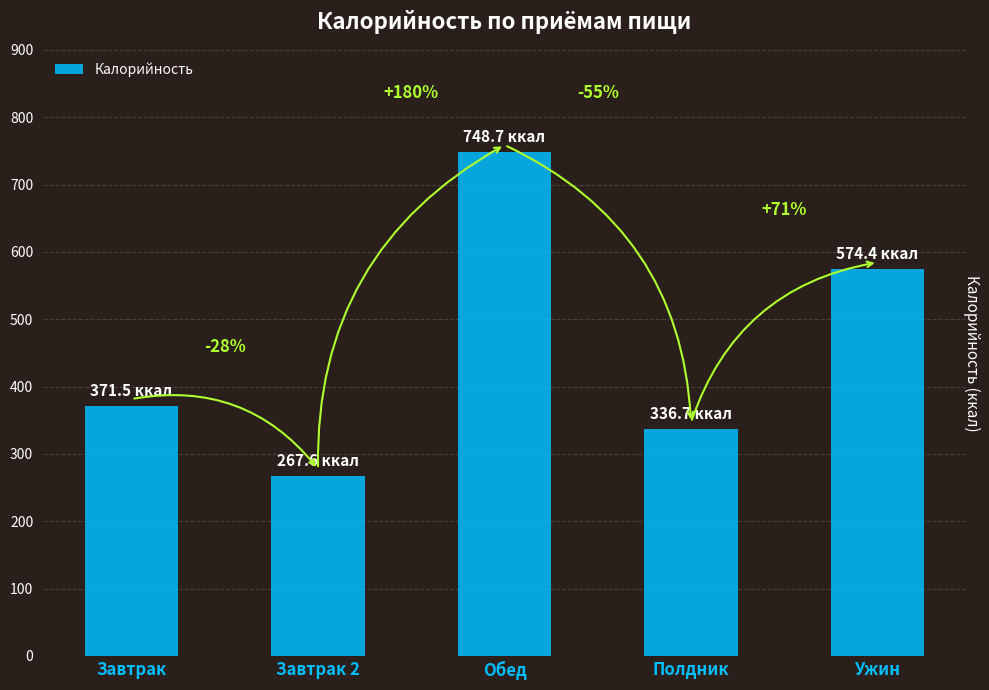

How many bars are there in total?

5